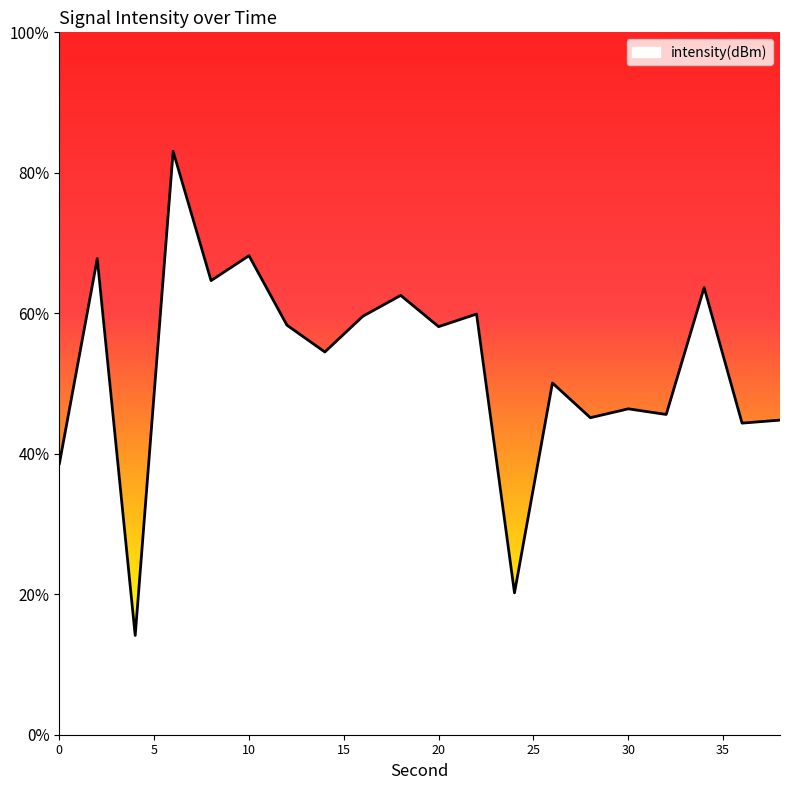

True or false: the data shows -136.9 at 28.

True